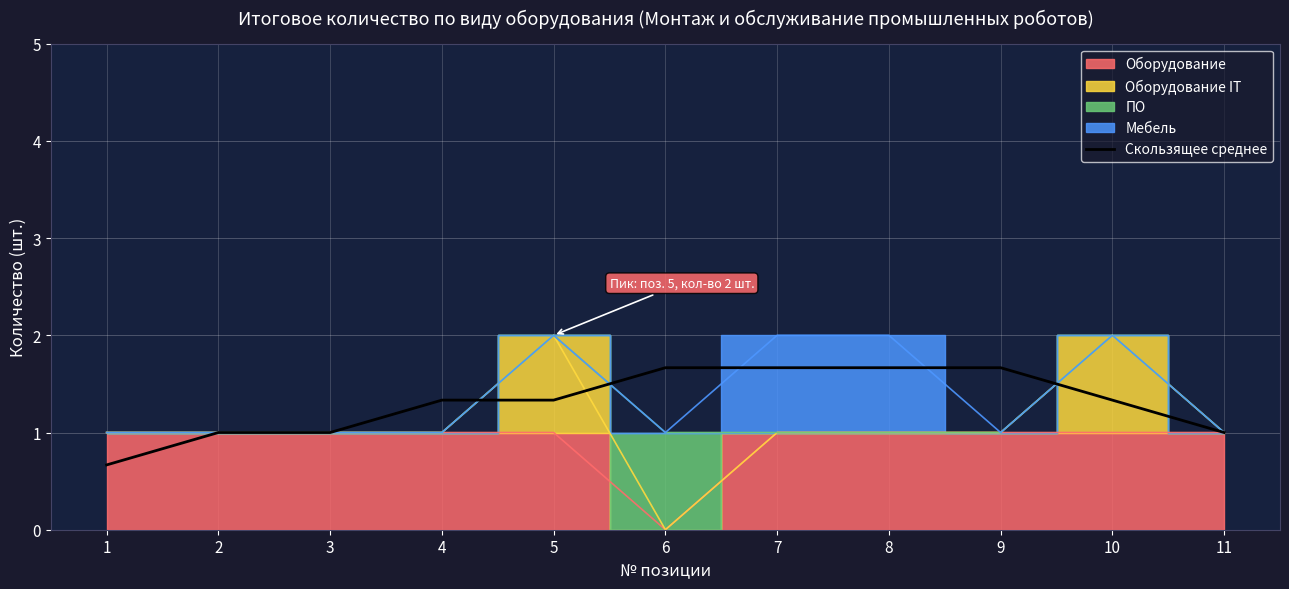

Reading right to left, extract all data points from this chart.

1.0	1.3	1.7	1.7	1.7	1.7	1.3	1.3	1.0	1.0	0.7